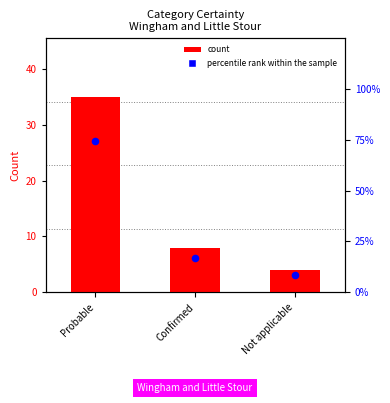

Is the value of count at Probable greater than the value of percentile rank within the sample at Not applicable?

Yes